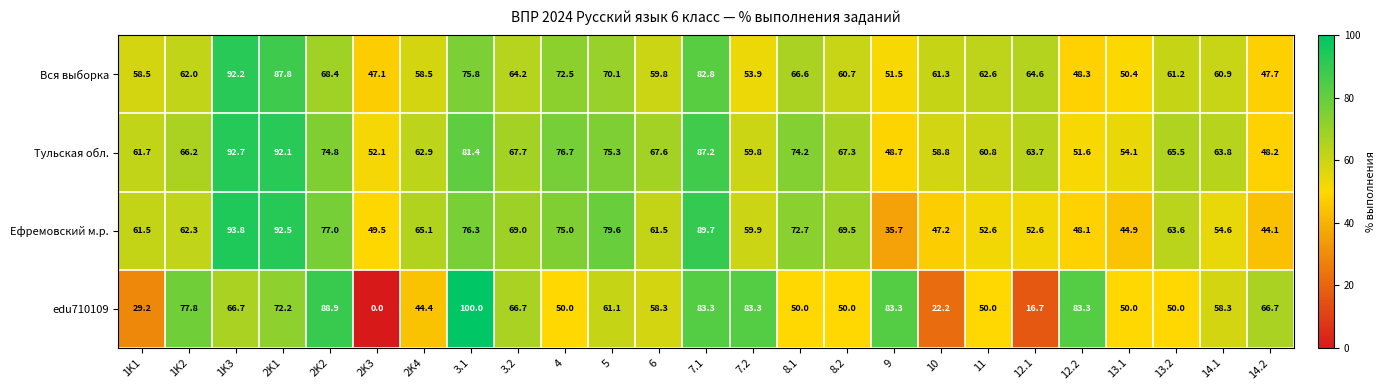

Which series has the widest spread of values?

edu710109